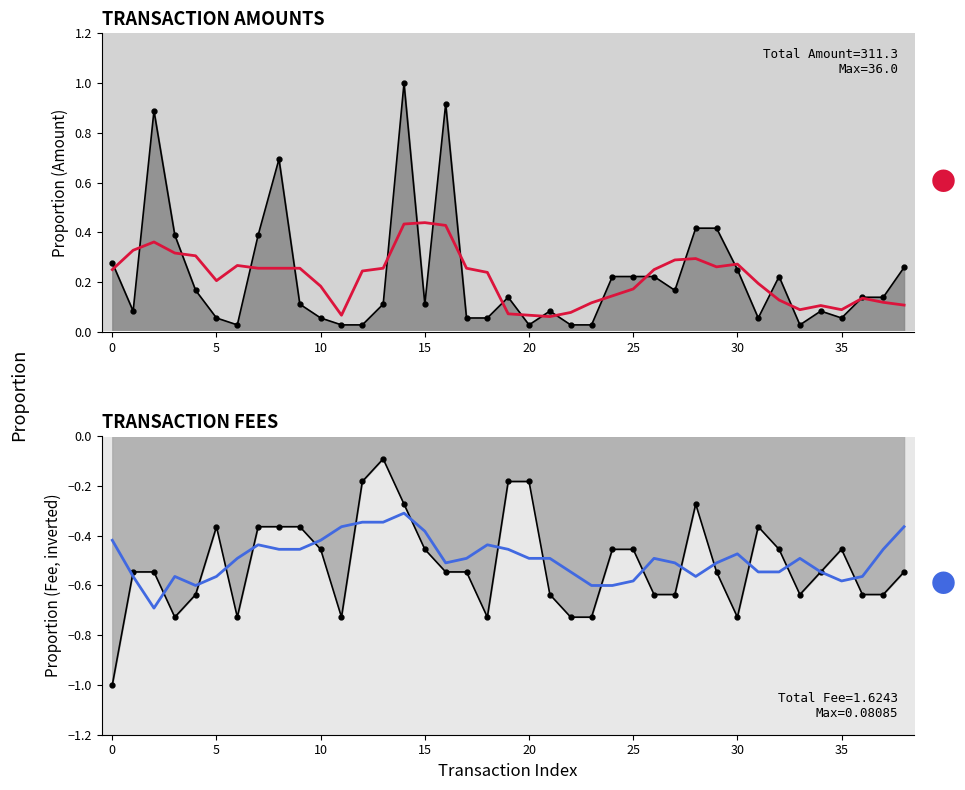

Is it true that Smoothed Amount equals 0.3 at 13?

True